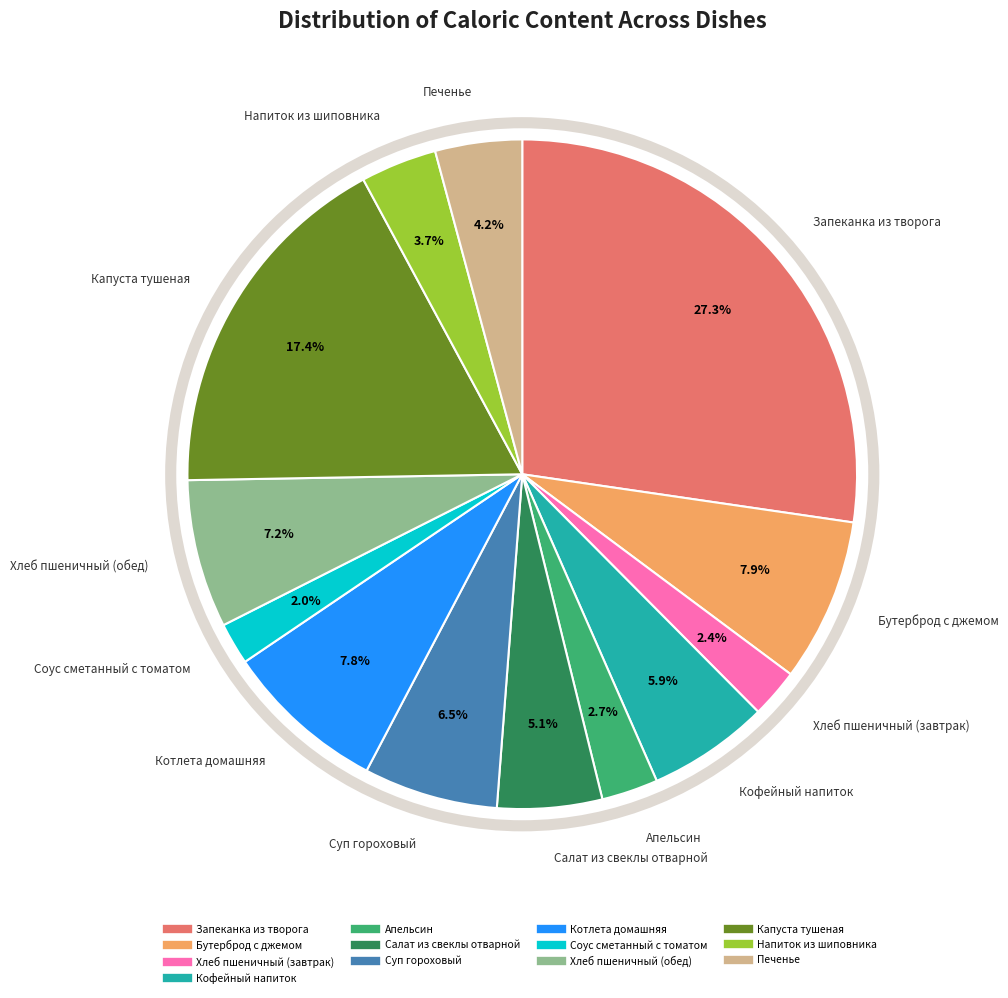

Is the sum of Кофейный напиток and Хлеб пшеничный (завтрак) greater than half?

No